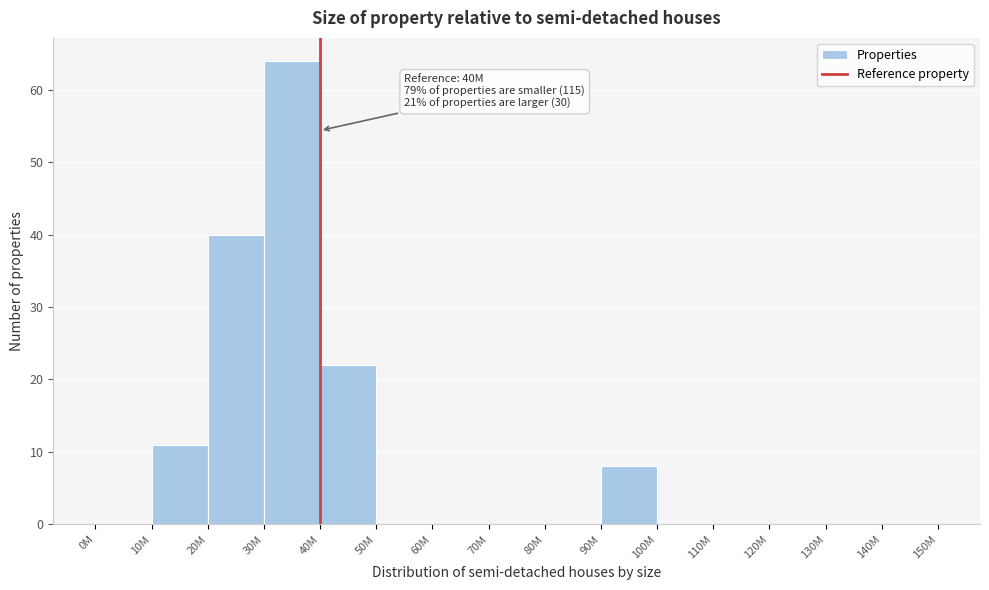

Reading right to left, what are all the values shown in this chart?

140M=0	130M=0	120M=0	110M=0	100M=0	90M=8	80M=0	70M=0	60M=0	50M=0	40M=22	30M=64	20M=40	10M=11	0M=0